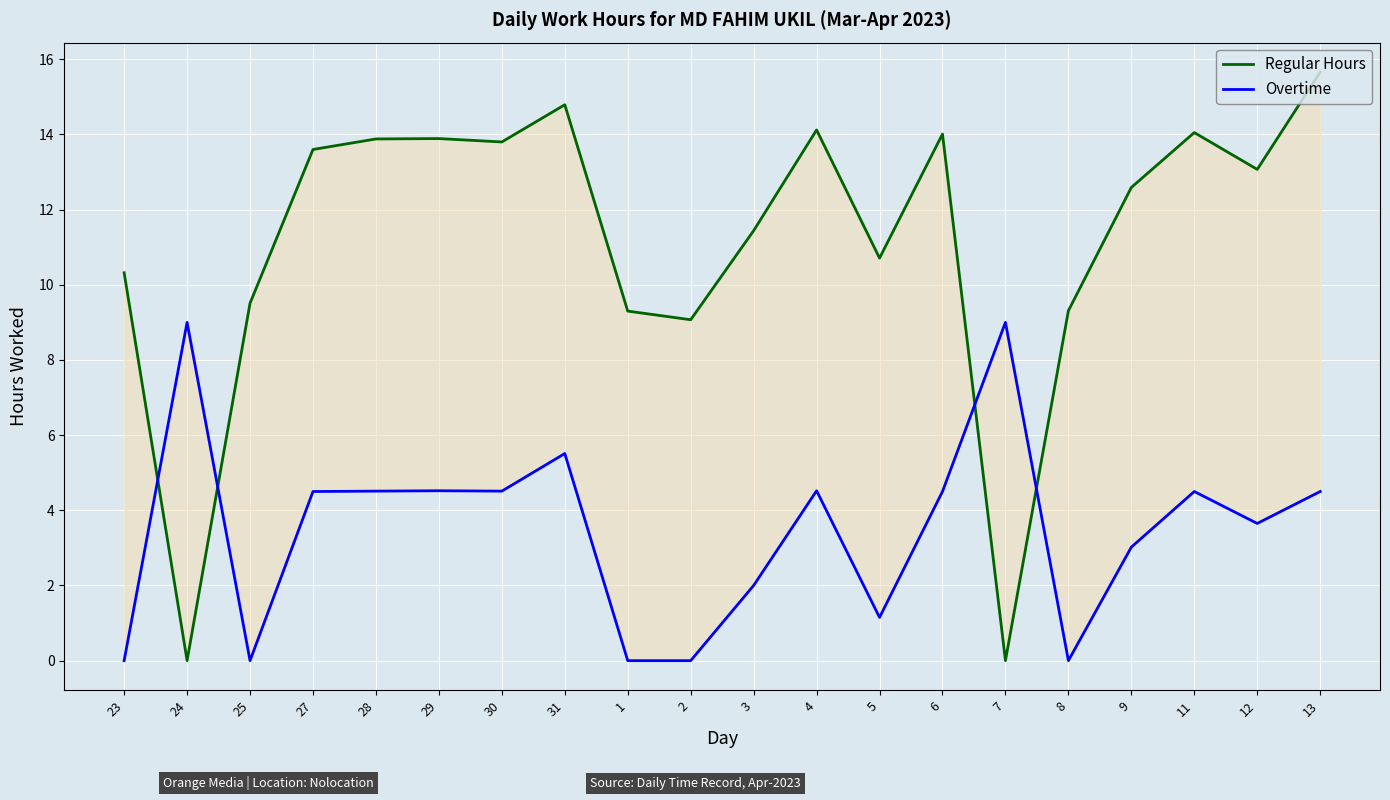

In Overtime, how many points are higher than both neighbors (excluding endpoints)?

6